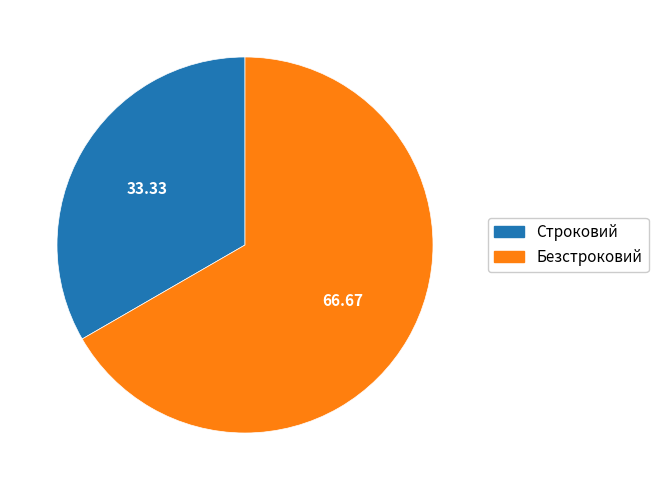

Does Безстроковий represent more than half of the total?

Yes